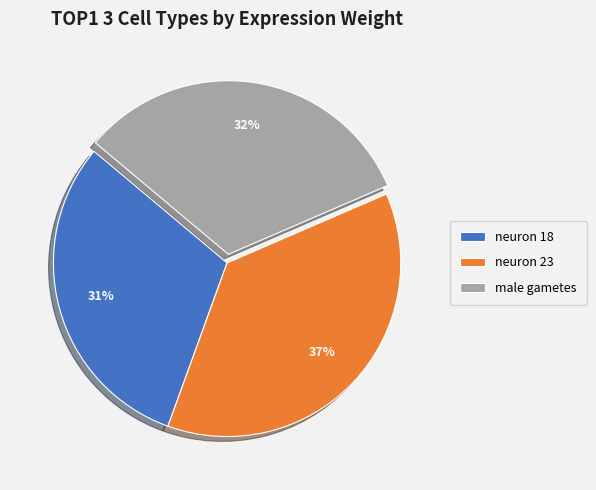

To the nearest percent, what is the average slice percentage?

33%